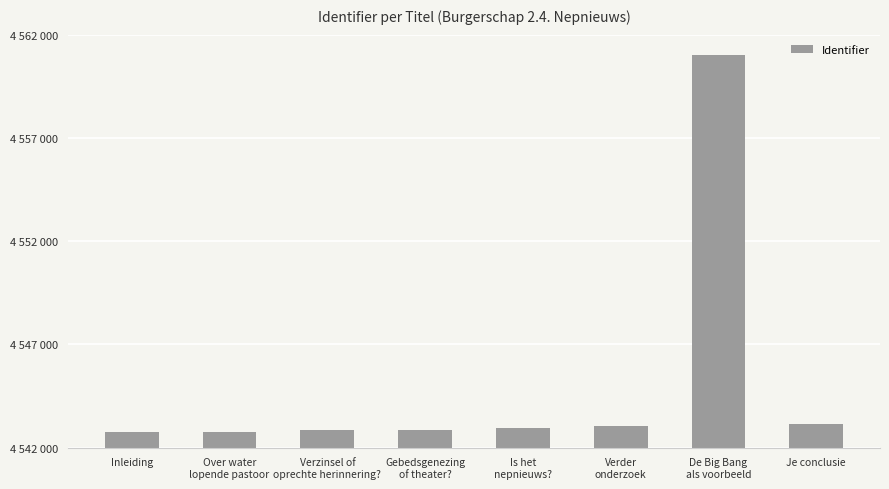

Does the chart contain any negative values?

No